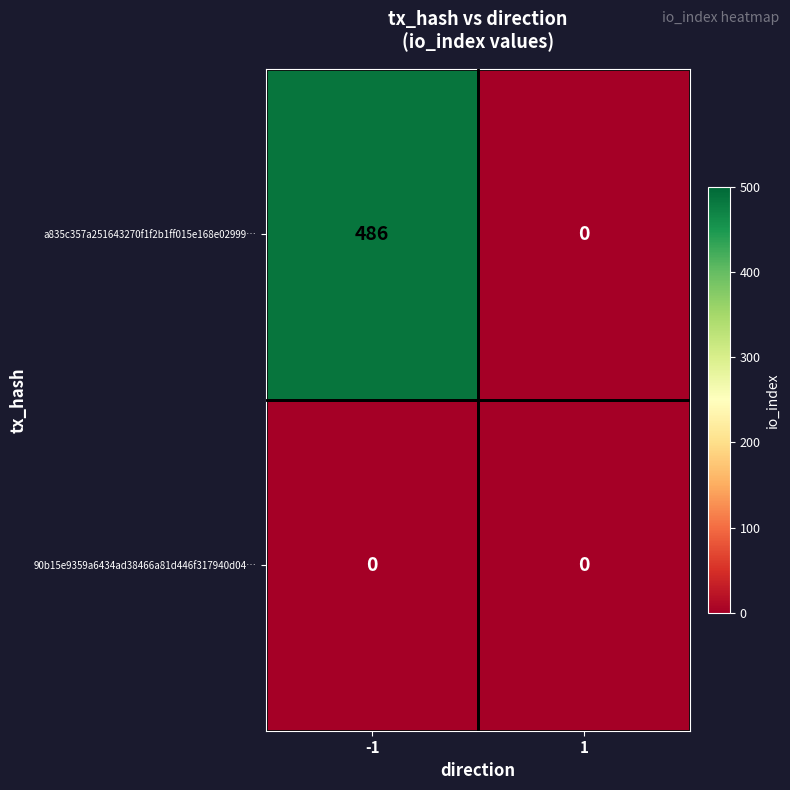

Count the number of categories in the chart.

2